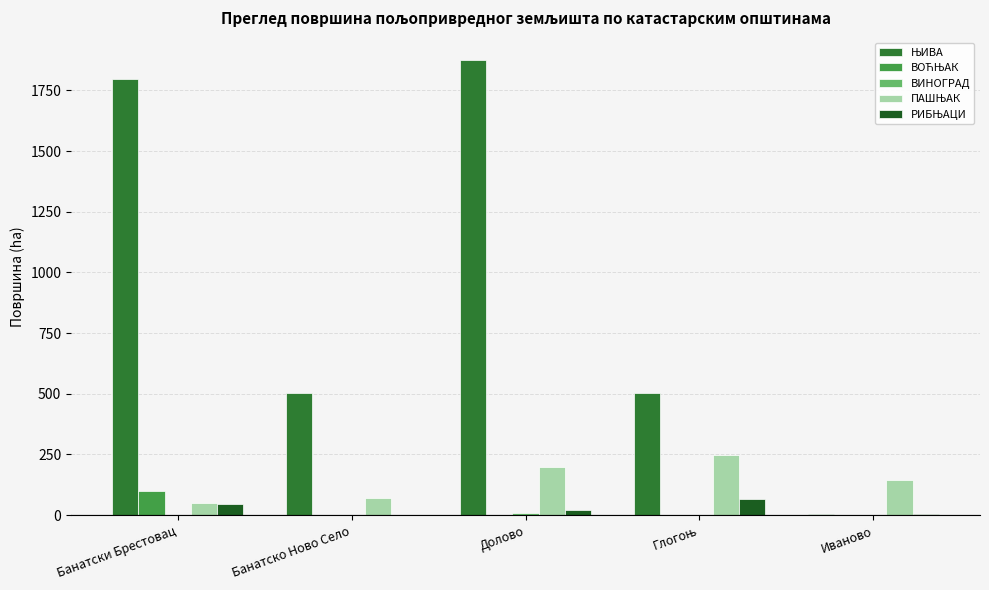

What is the greatest value displayed?

1873.3